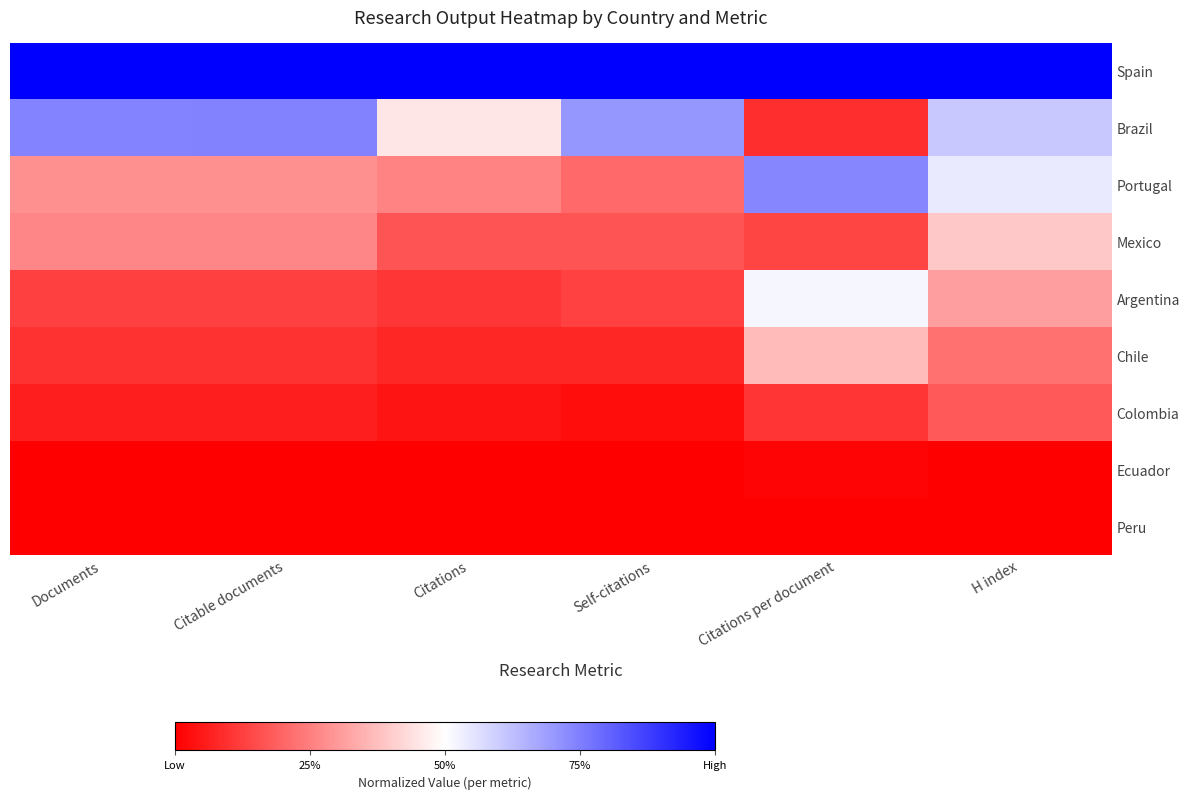

Reading right to left, list all the values displayed in this chart.

Spain: H index=1.0	Citations per document=1.0	Self-citations=1.0	Citations=1.0	Citable documents=1.0	Documents=1.0
Brazil: H index=0.6	Citations per document=0.1	Self-citations=0.7	Citations=0.5	Citable documents=0.7	Documents=0.7
Portugal: H index=0.5	Citations per document=0.7	Self-citations=0.2	Citations=0.3	Citable documents=0.3	Documents=0.3
Mexico: H index=0.4	Citations per document=0.1	Self-citations=0.2	Citations=0.2	Citable documents=0.3	Documents=0.3
Argentina: H index=0.3	Citations per document=0.5	Self-citations=0.1	Citations=0.1	Citable documents=0.1	Documents=0.1
Chile: H index=0.2	Citations per document=0.4	Self-citations=0.1	Citations=0.1	Citable documents=0.1	Documents=0.1
Colombia: H index=0.2	Citations per document=0.1	Self-citations=0.0	Citations=0.0	Citable documents=0.1	Documents=0.1
Ecuador: H index=0.0	Citations per document=0.0	Self-citations=0.0	Citations=0.0	Citable documents=0.0	Documents=0.0
Peru: H index=0.0	Citations per document=0.0	Self-citations=0.0	Citations=0.0	Citable documents=0.0	Documents=0.0